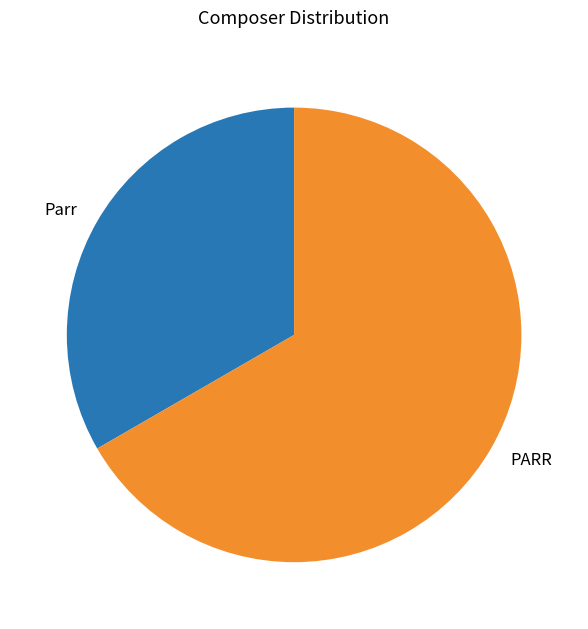

Between PARR and Parr, which is larger?

PARR